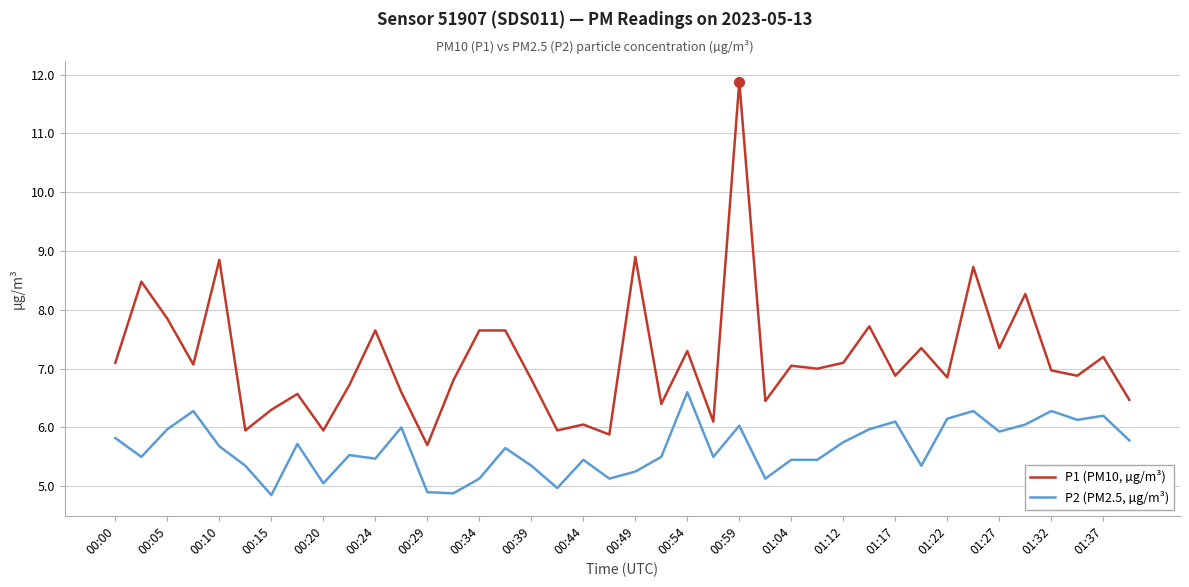

Which series has the largest range (max minus min)?

P1 (PM10, µg/m³)